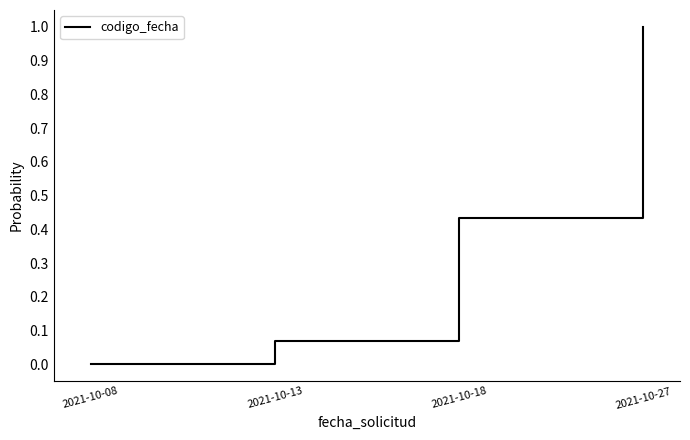

How many values are above zero?

3